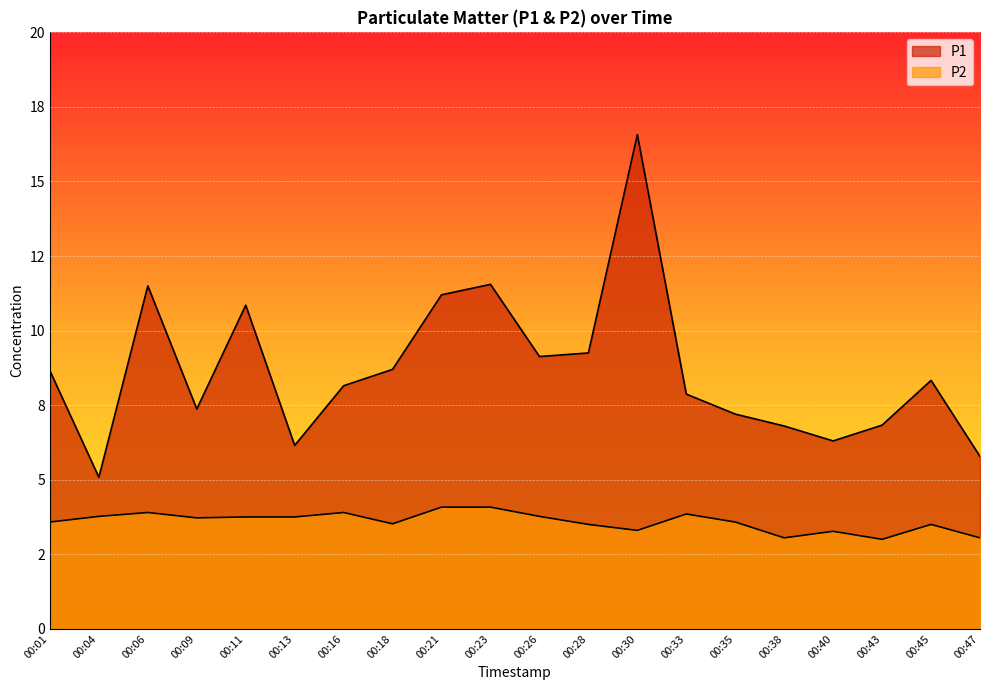

What is the lowest value of the P2 series?

3.0